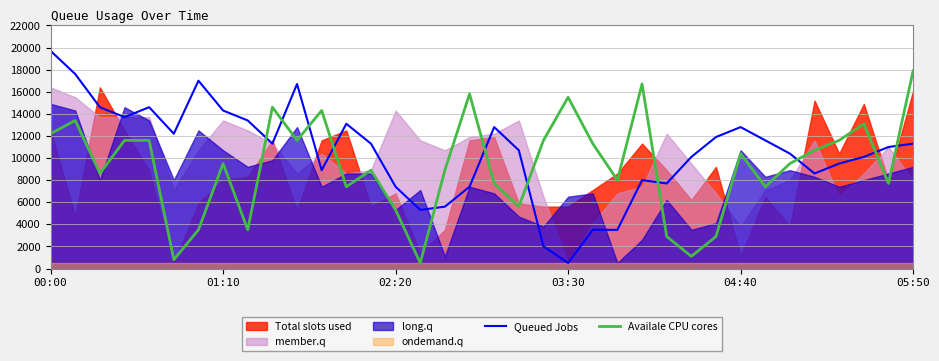

At which category is the sum across all series the highest?

00:00